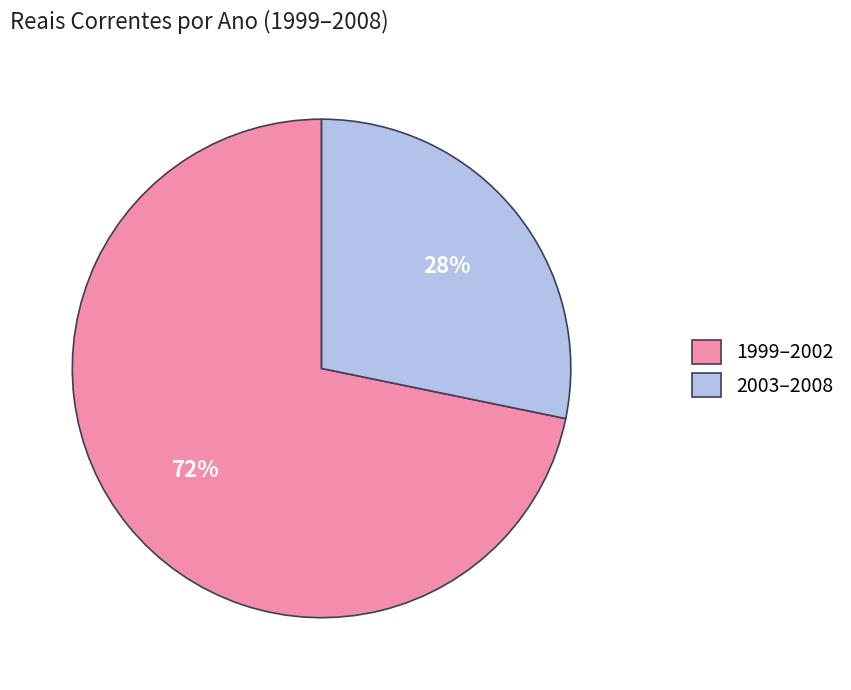

What percentage is the 2003–2008 slice, to the nearest percent?

28%